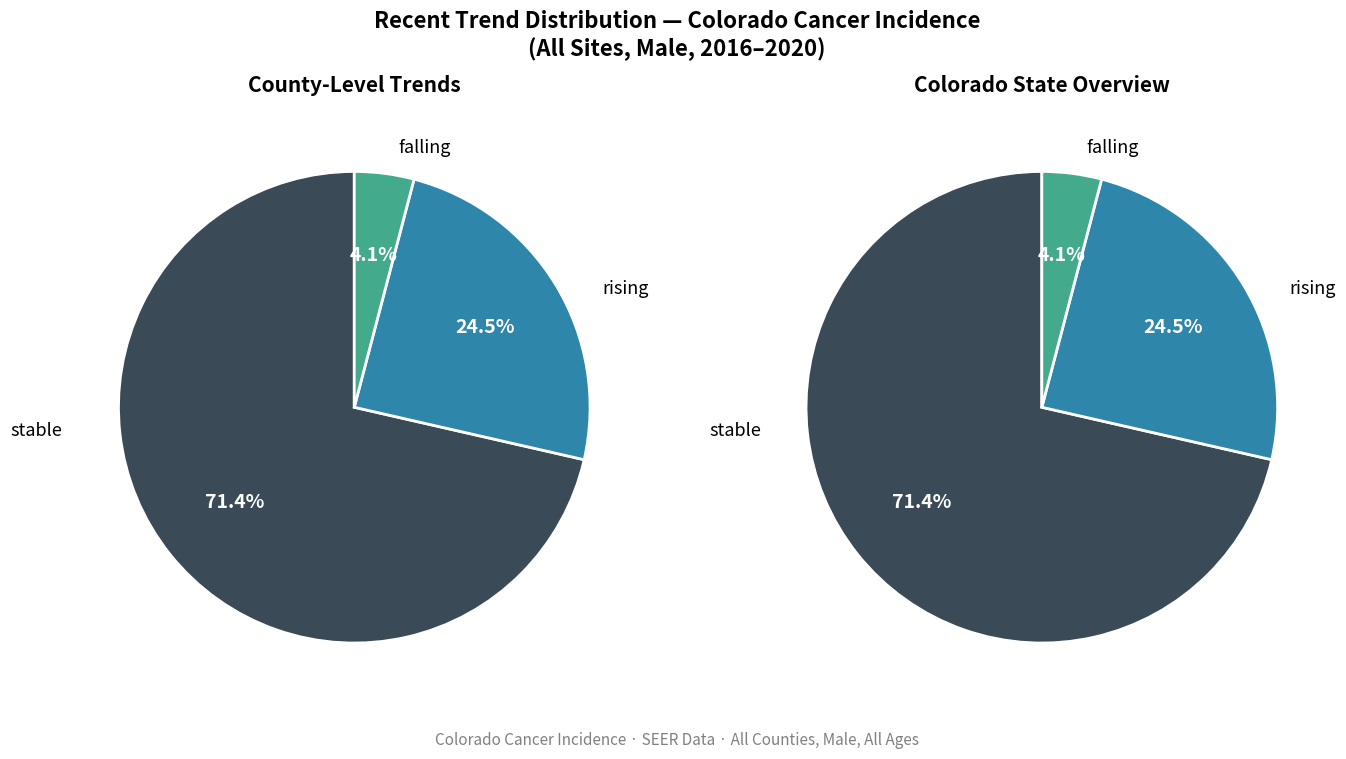

To the nearest percent, what percentage of the pie is stable?

71%